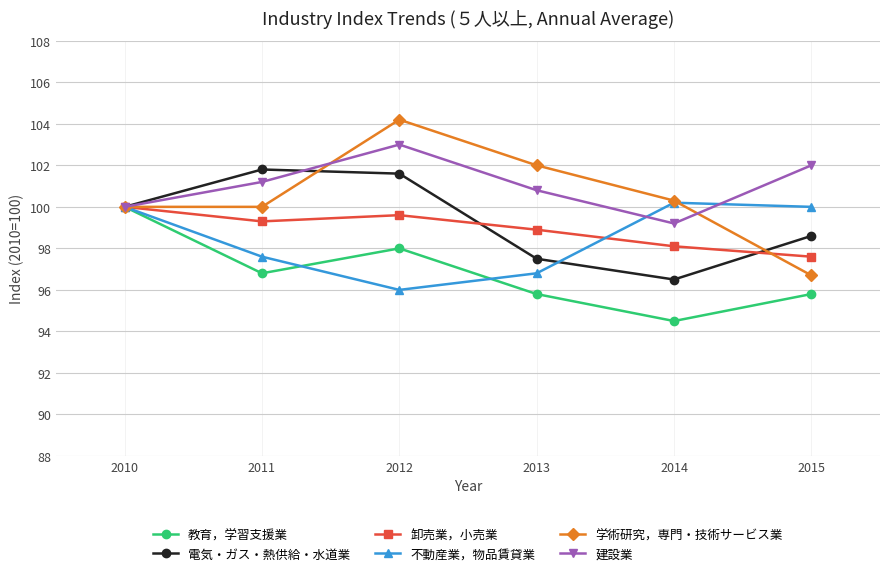

Is the value of 教育，学習支援業 at 2013 greater than the value of 学術研究，専門・技術サービス業 at 2010?

No